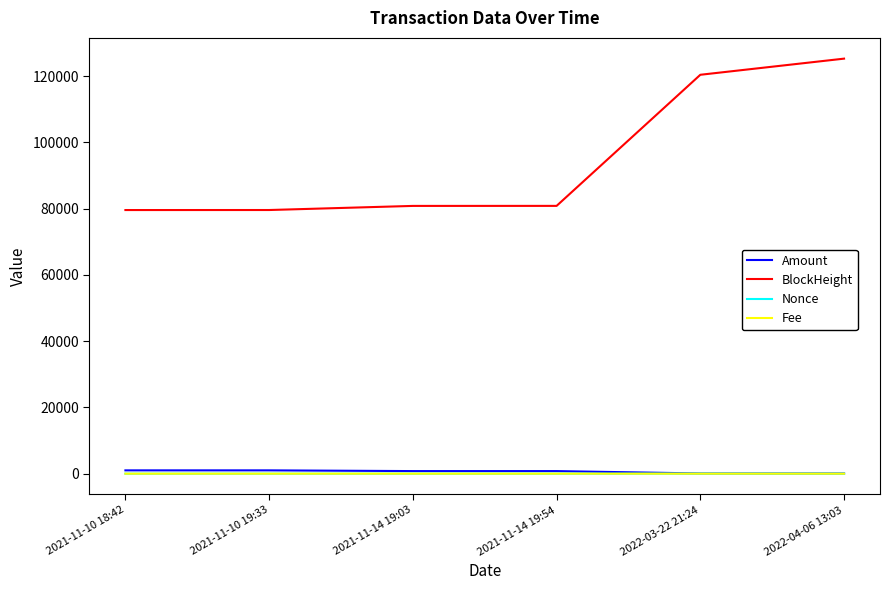

At which category is the sum across all series the highest?

2022-04-06 13:03